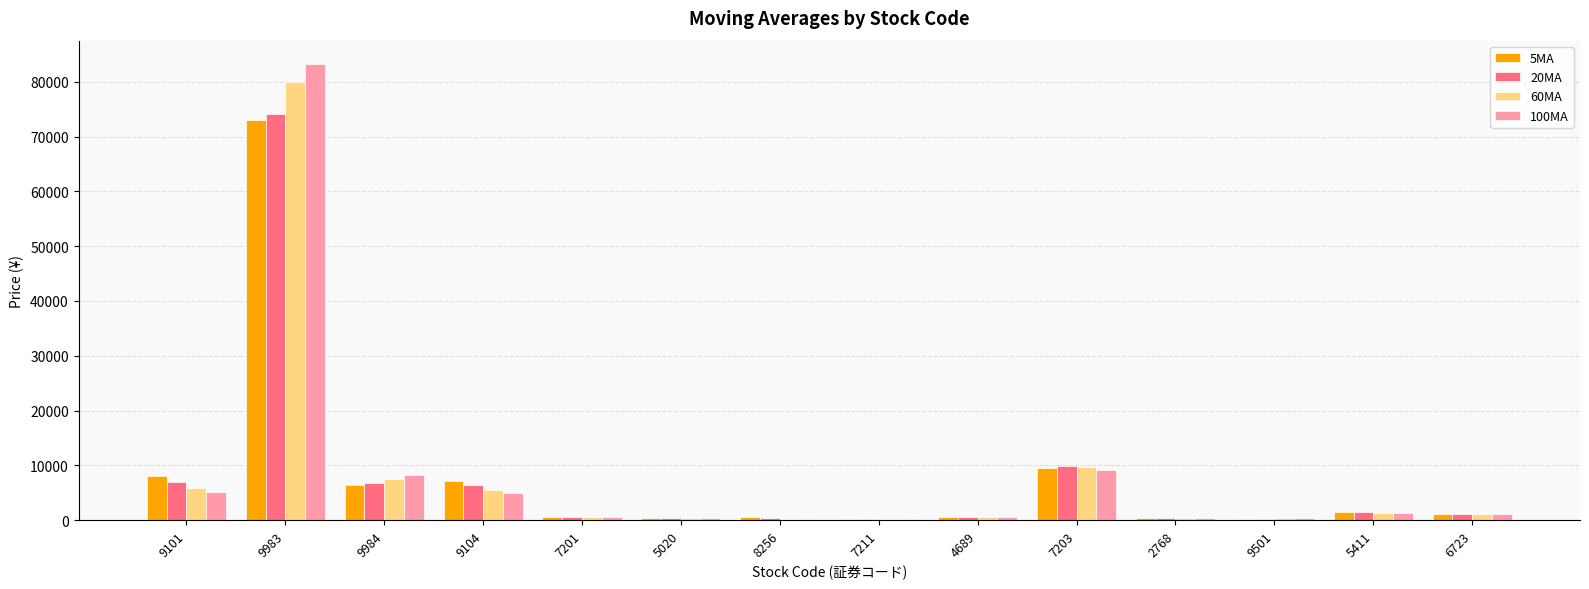

The 100MA series shows 258.1 at 8256. True or false?

True